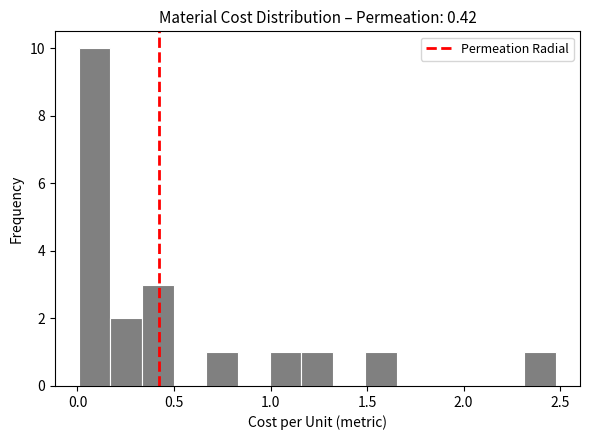

Around what value on the x-axis is the tallest bar? Give the approximate position of its centre, as read against the axis.

0.10